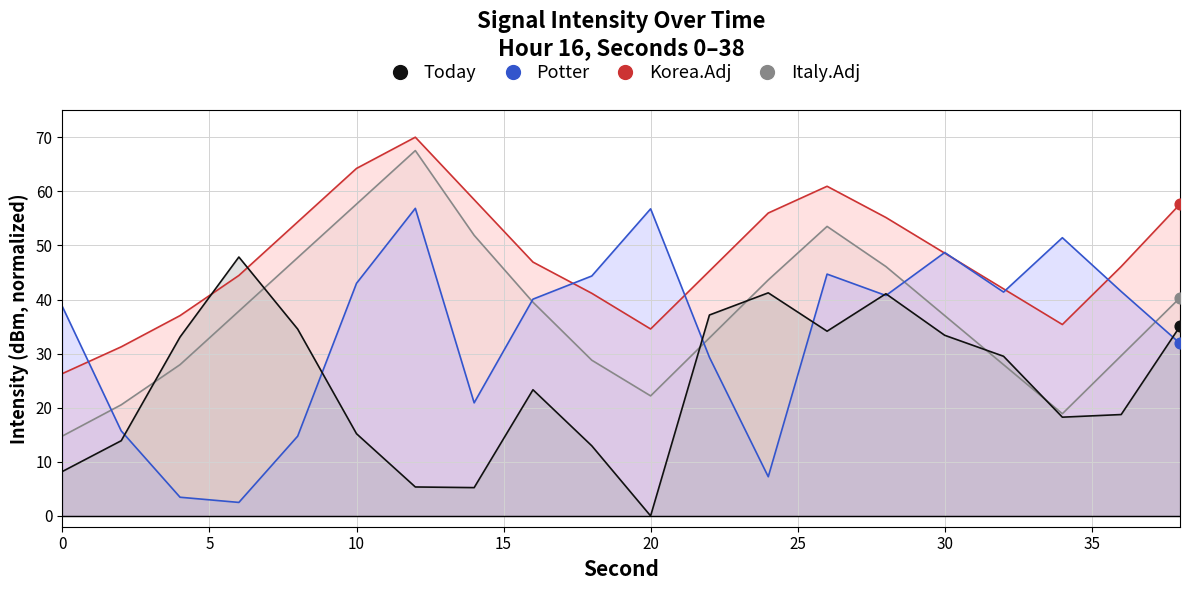

At which category is the sum across all series the highest?

12